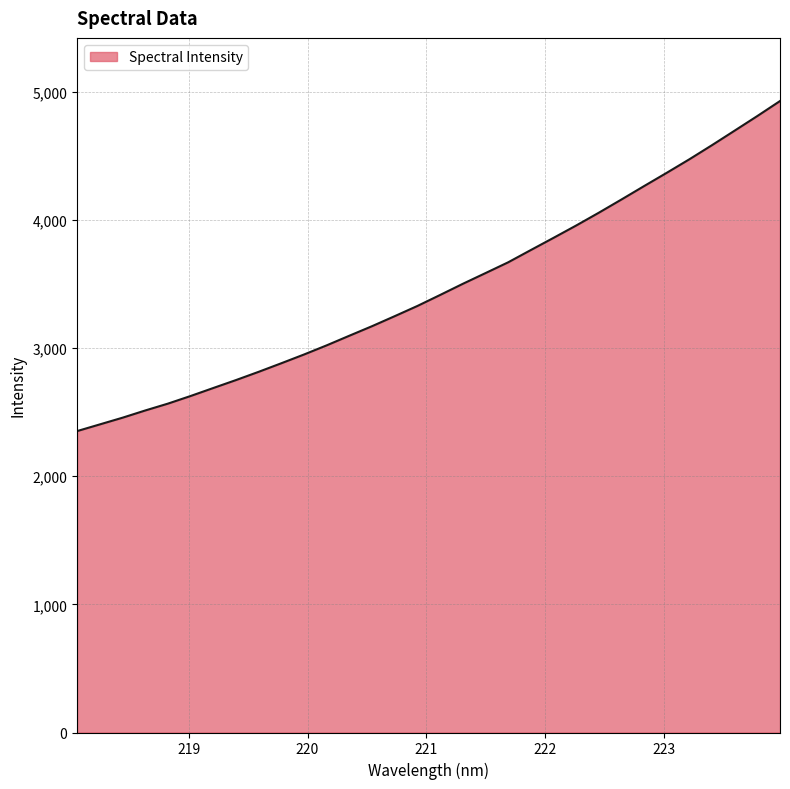

What is the difference between the maximum and minimum values?

2575.8